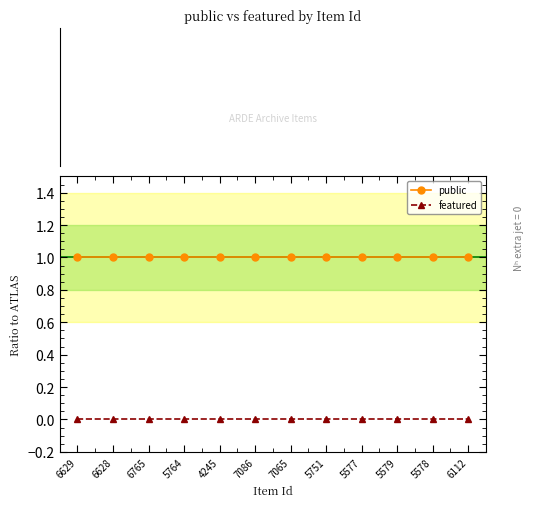

List the series in order of their overall mean, lowest first.

featured, public